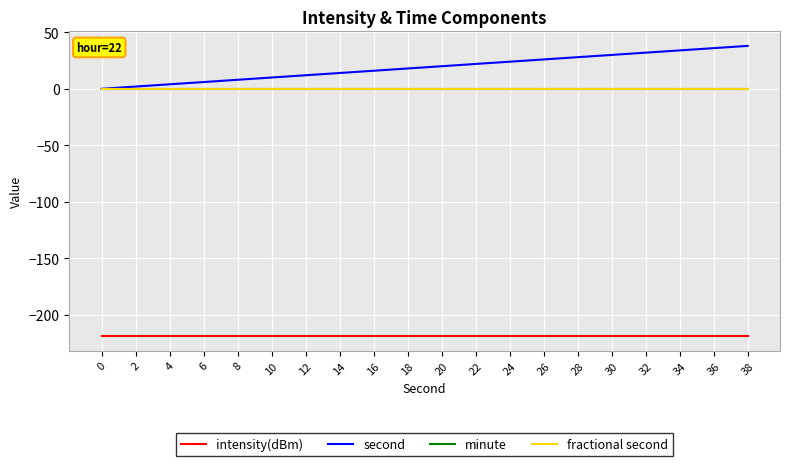

What is the value of the intensity(dBm) point at the 14th from the left?

-218.8